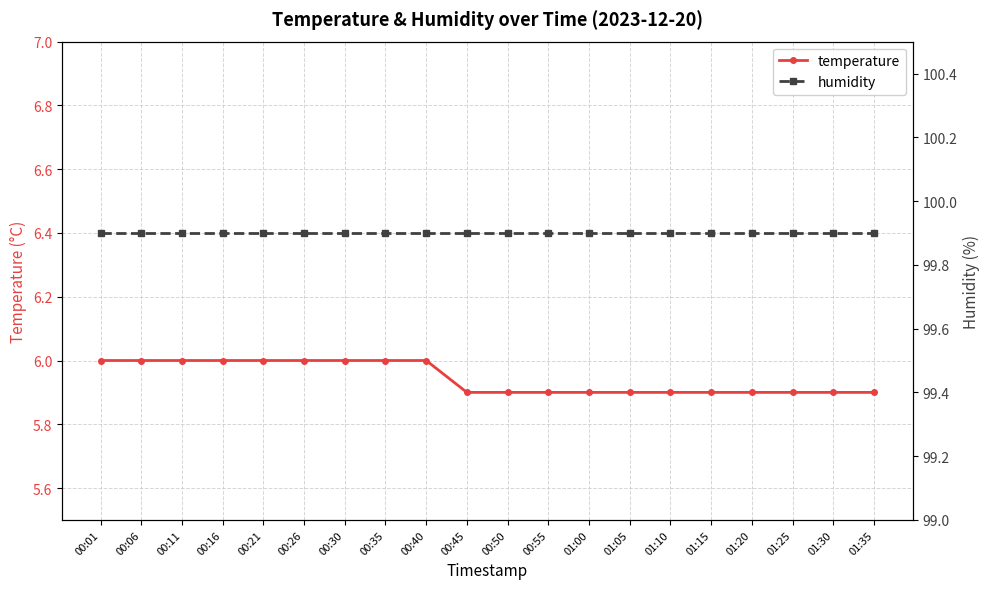

How many distinct data groups are displayed?

2